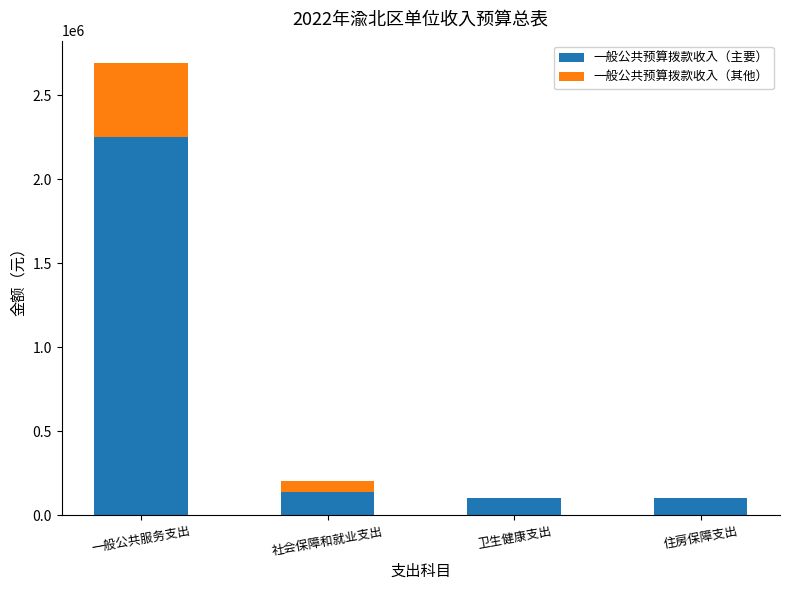

What is the sum of all 一般公共预算拨款收入（主要） values?

2591350.4